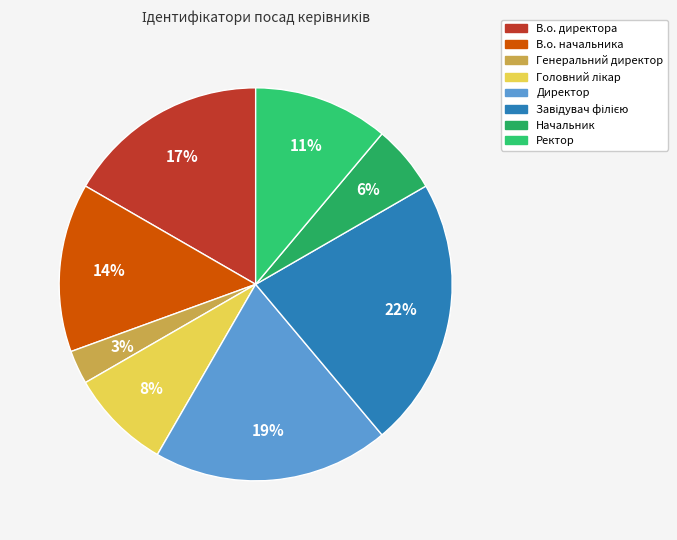

To the nearest percent, what portion does Генеральний директор represent?

3%